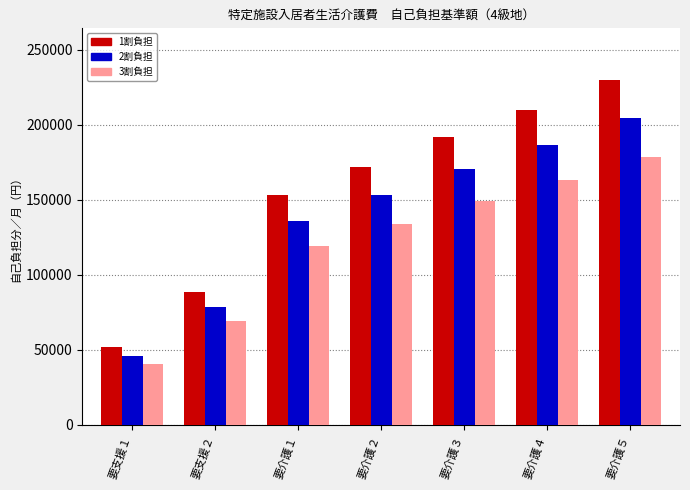

Reading left to right, extract all data points from this chart.

1割: 51793	88504	153103	171885	191806	210019	229655
2割: 46038	78670	136092	152787	170494	186684	204138
3割: 40283	68836	119080	133688	149182	163348	178621